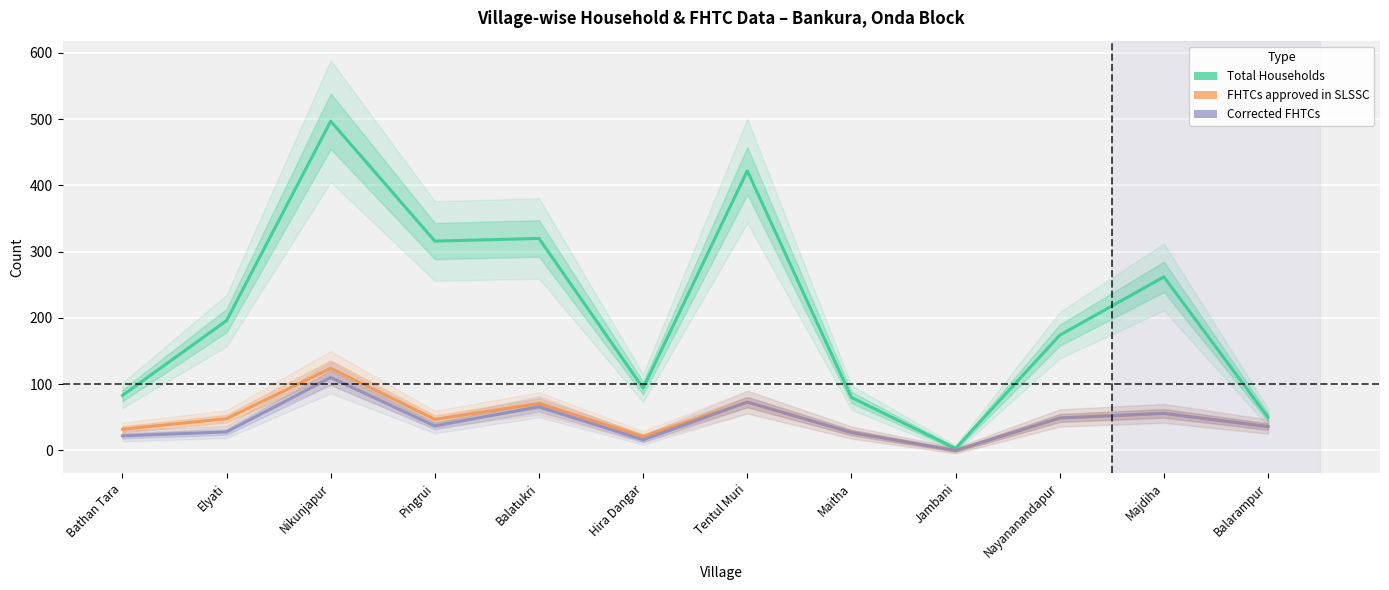

Rank the series at Tentul Muri from highest to lowest value.

Total Households, FHTCs approved in SLSSC, Corrected FHTCs